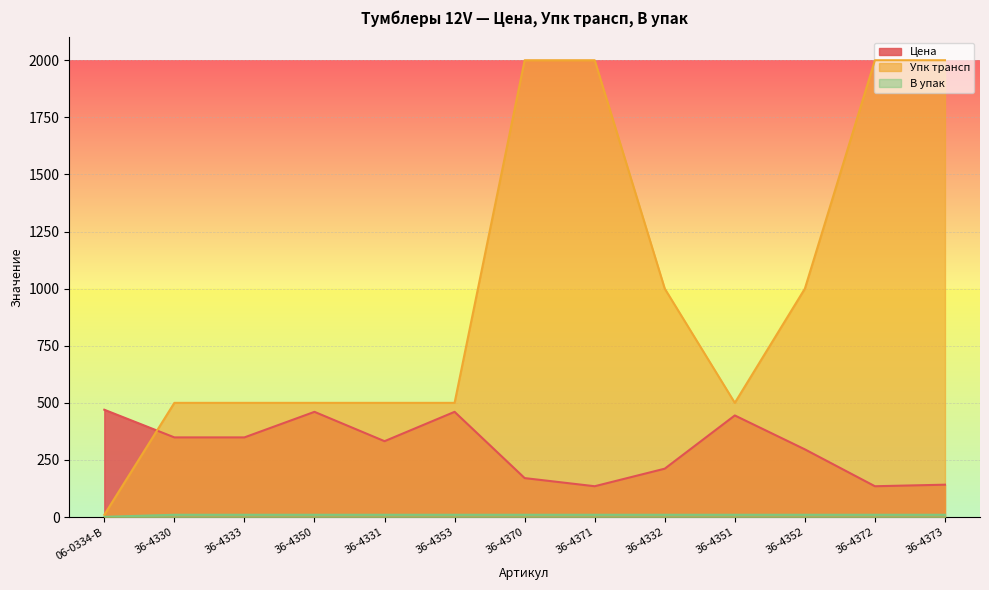

What position from the left is 36-4351?

10